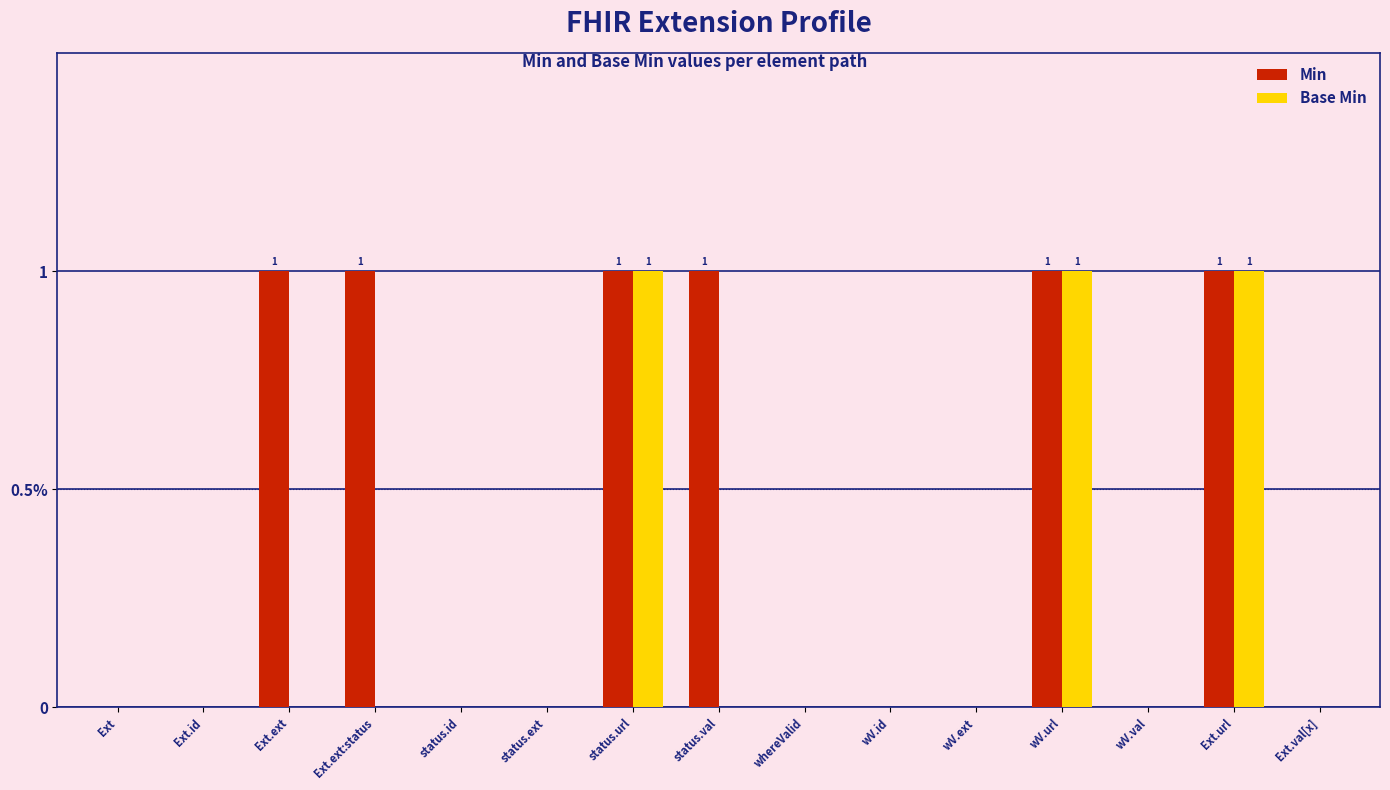

What are all the series names shown in the legend?

Min, Base Min